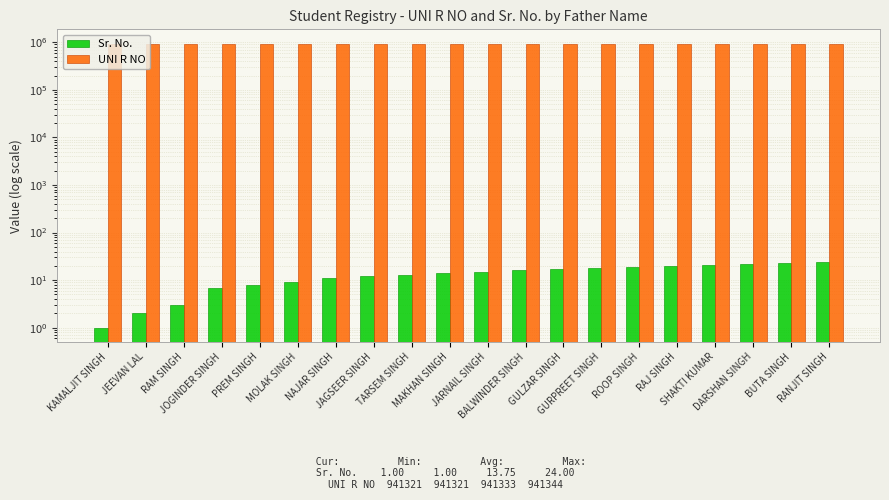

Which label corresponds to the smallest value in the chart?

KAMALJIT SINGH